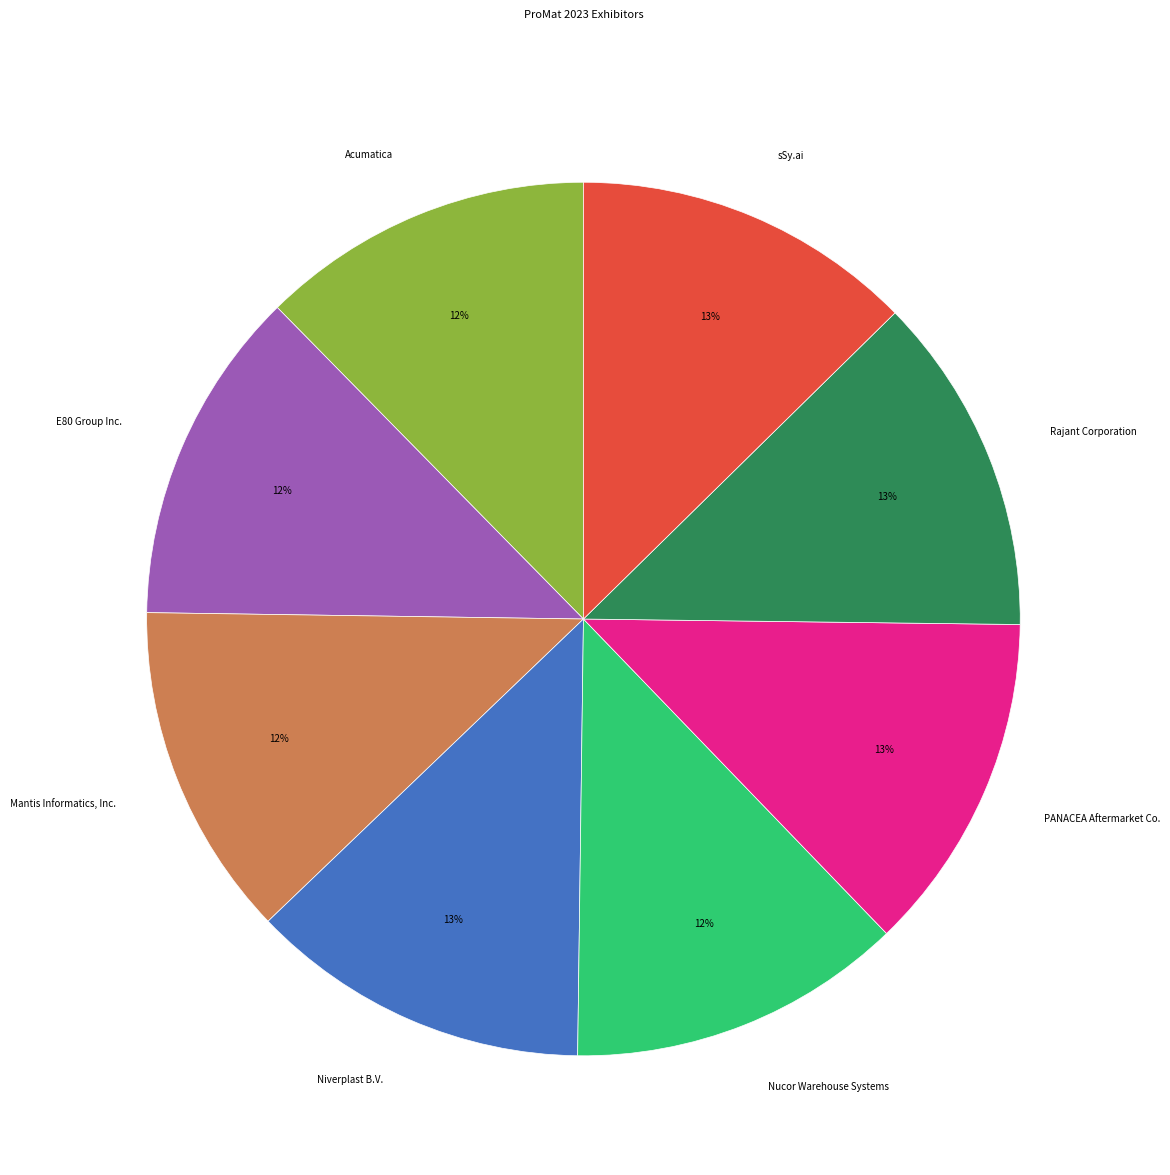

Count the number of slices in the pie.

8